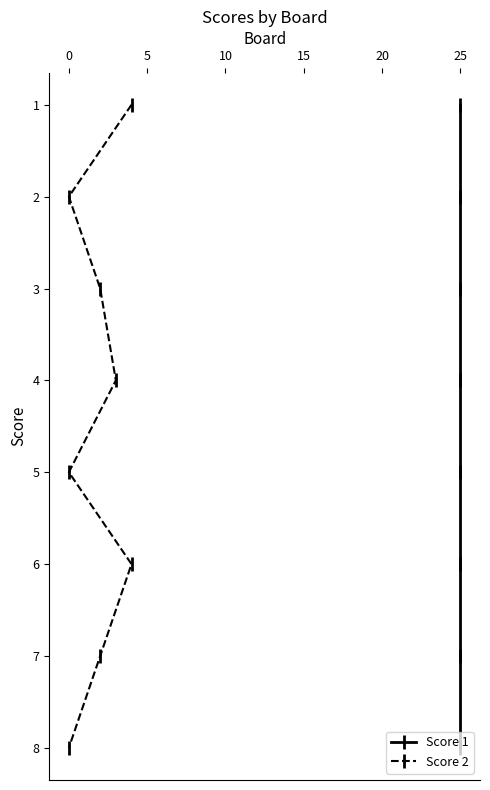

How many Score 2 values are between 3 and 7?

5